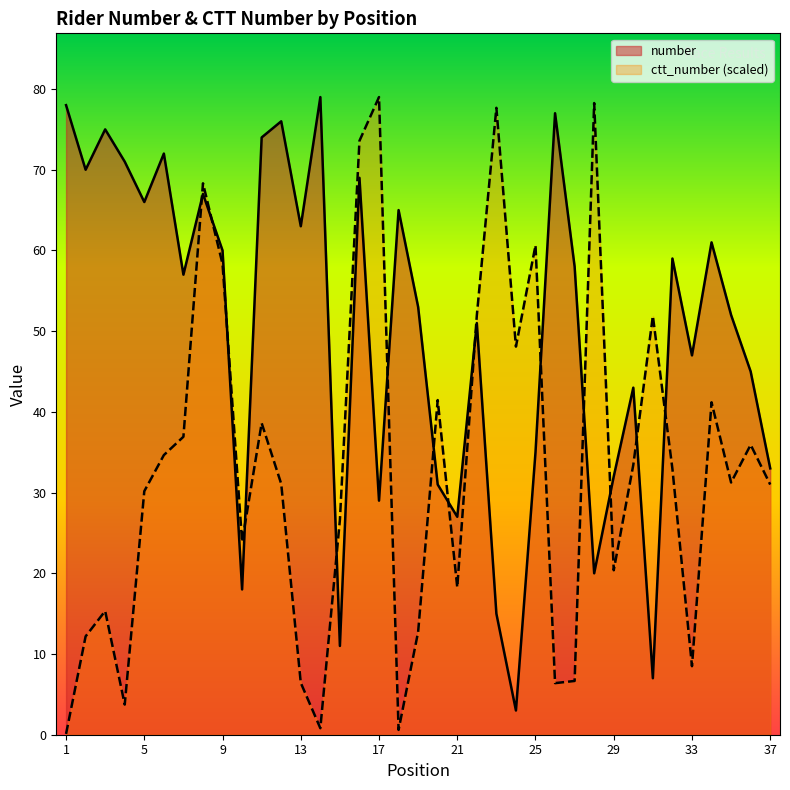

What is the sum of all number values?

1849.0